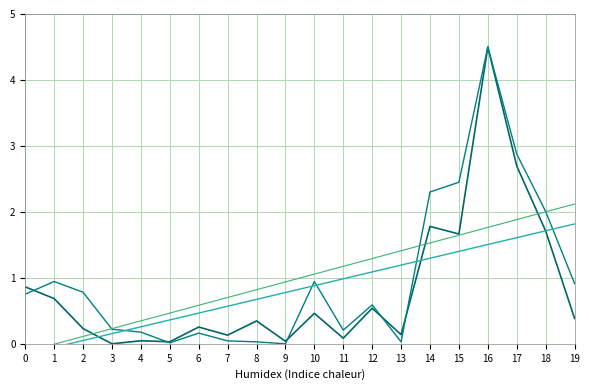

True or false: P1 has a value of 3.0 at 18.

False